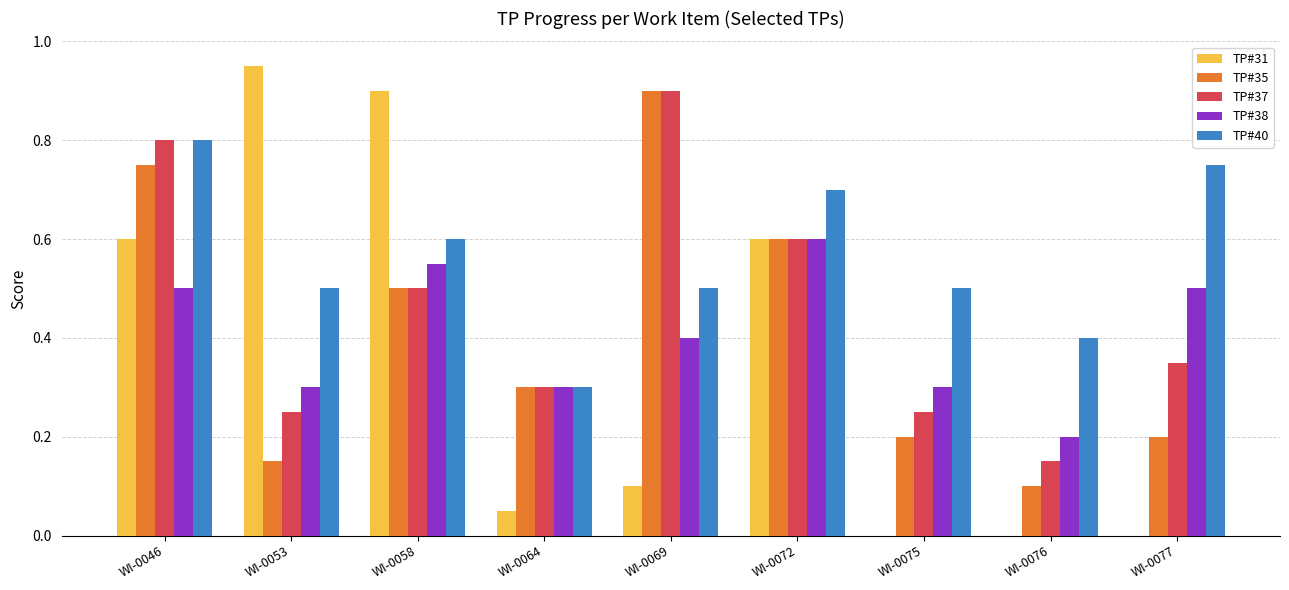

Are the bars grouped side by side (vs. stacked)?

Yes